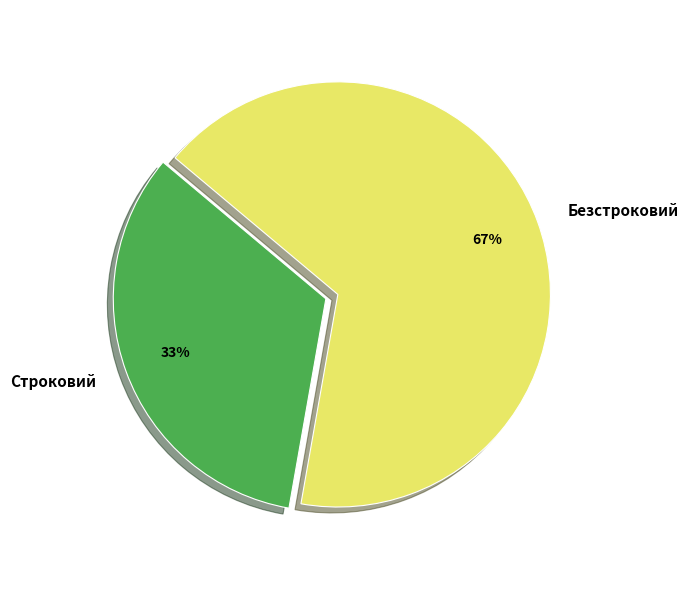

What is the smallest slice in the pie chart?

Строковий